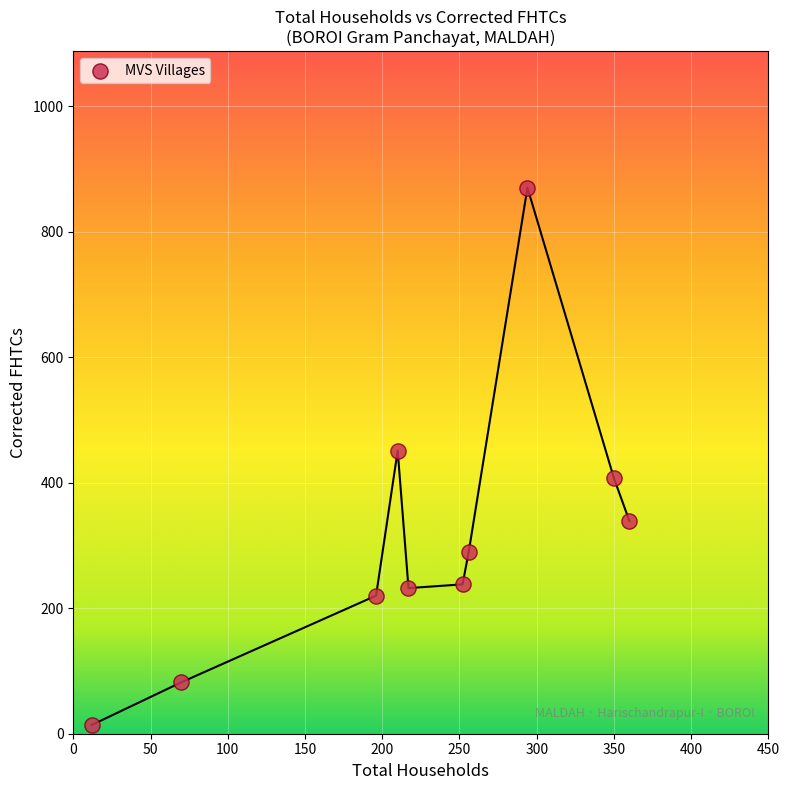

What is the range of Y values (max minus min)?

856